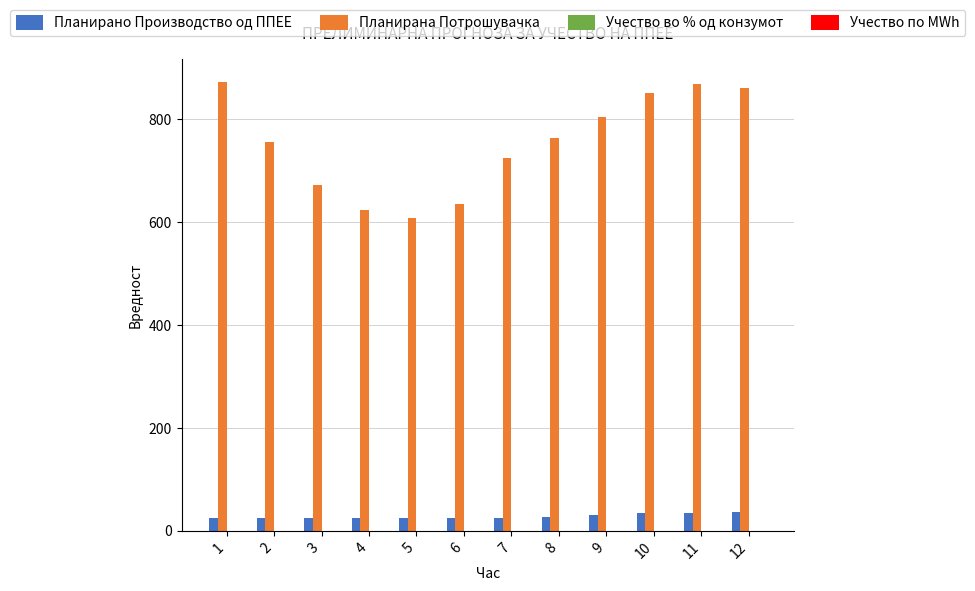

Where is Планирана Потрошувачка nearest to the value 741?

2